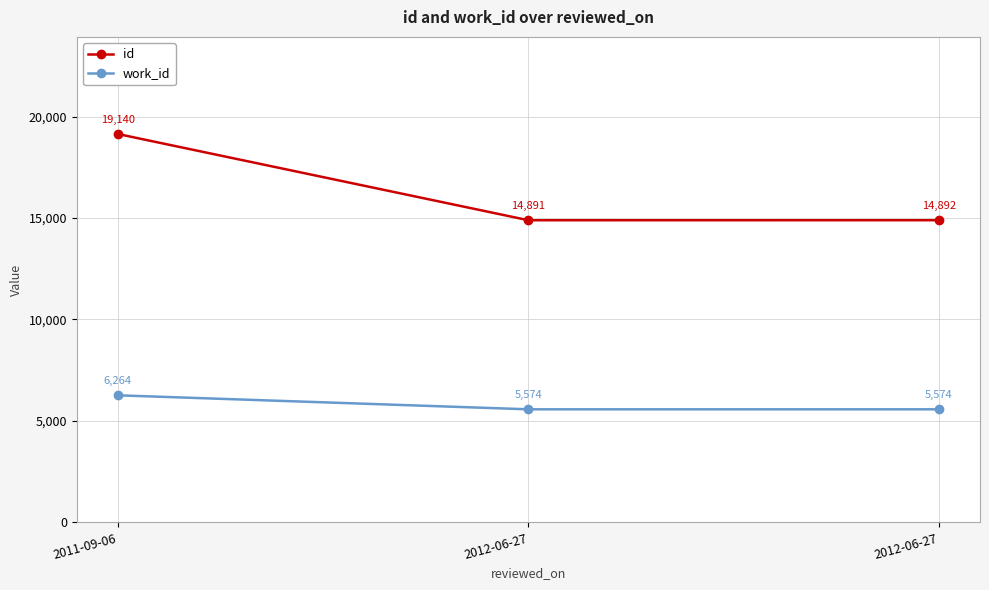

How many categories are shown in the chart?

3